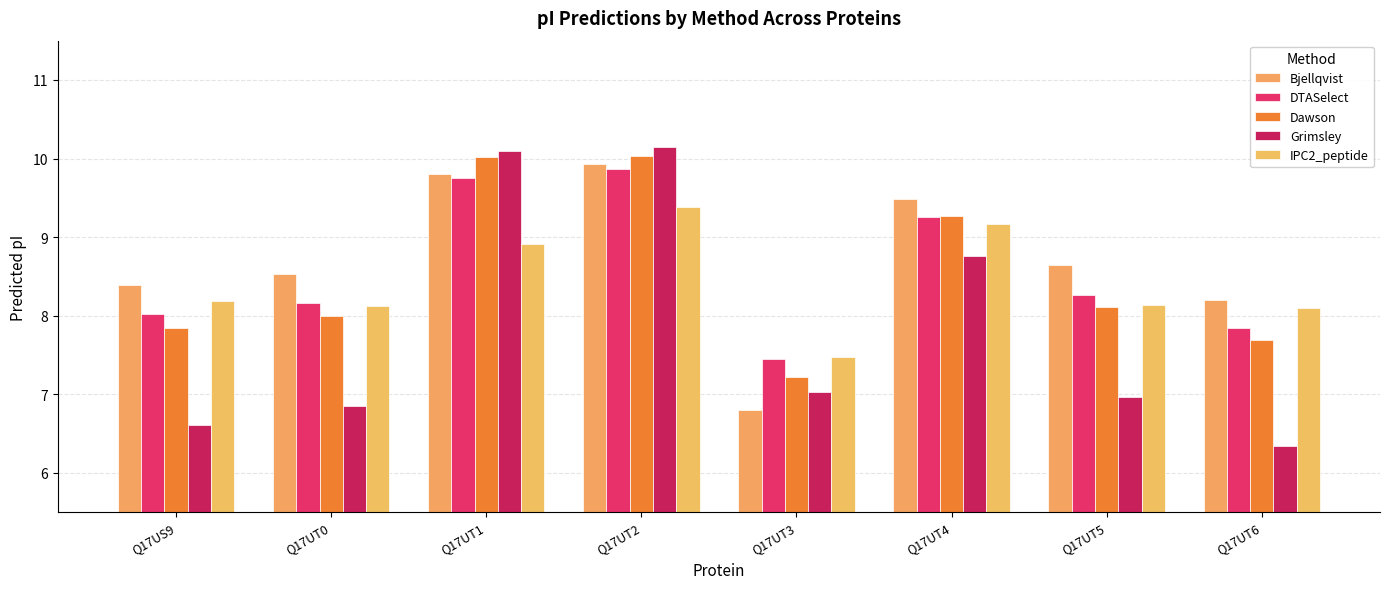

How many data points does each series have?

8